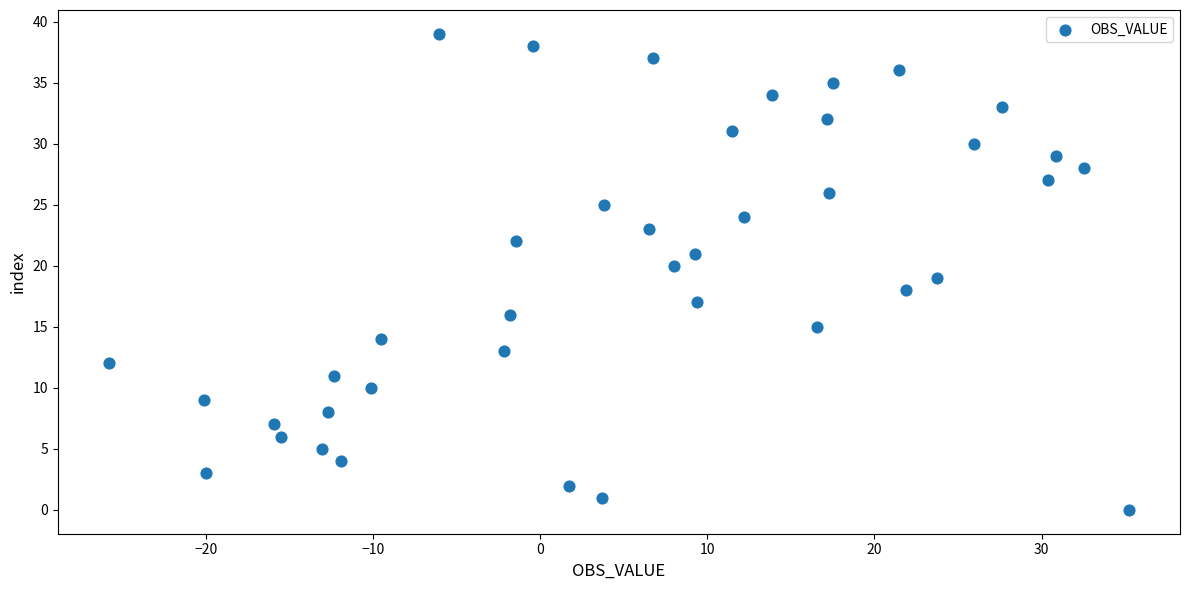

What is the range of Y values (max minus min)?

39